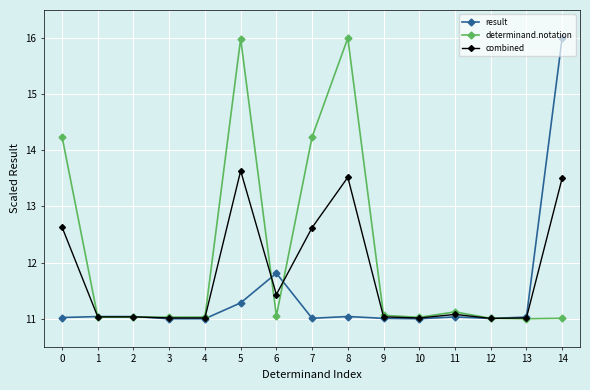

Which series has the largest total across all categories?

determinand.notation